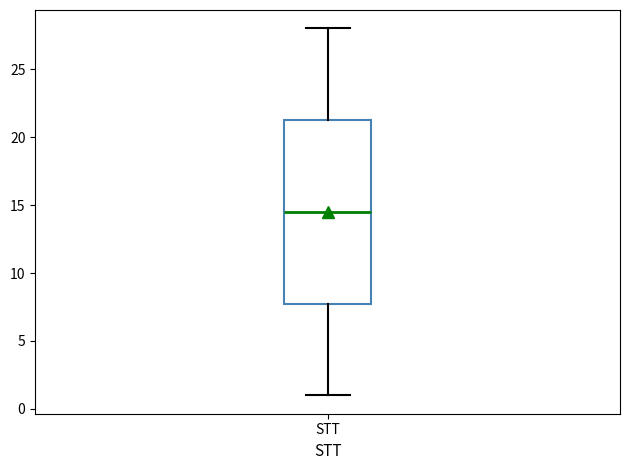

Transcribe this box plot: give where the median line is, the range the box spans, and where the two whiskers end, as read against the y-axis. The values are not printed on the chart, so give them approximately, as read against the axis.

median 14.5, box 8.0 to 21.5, whiskers 1.0 to 28.0